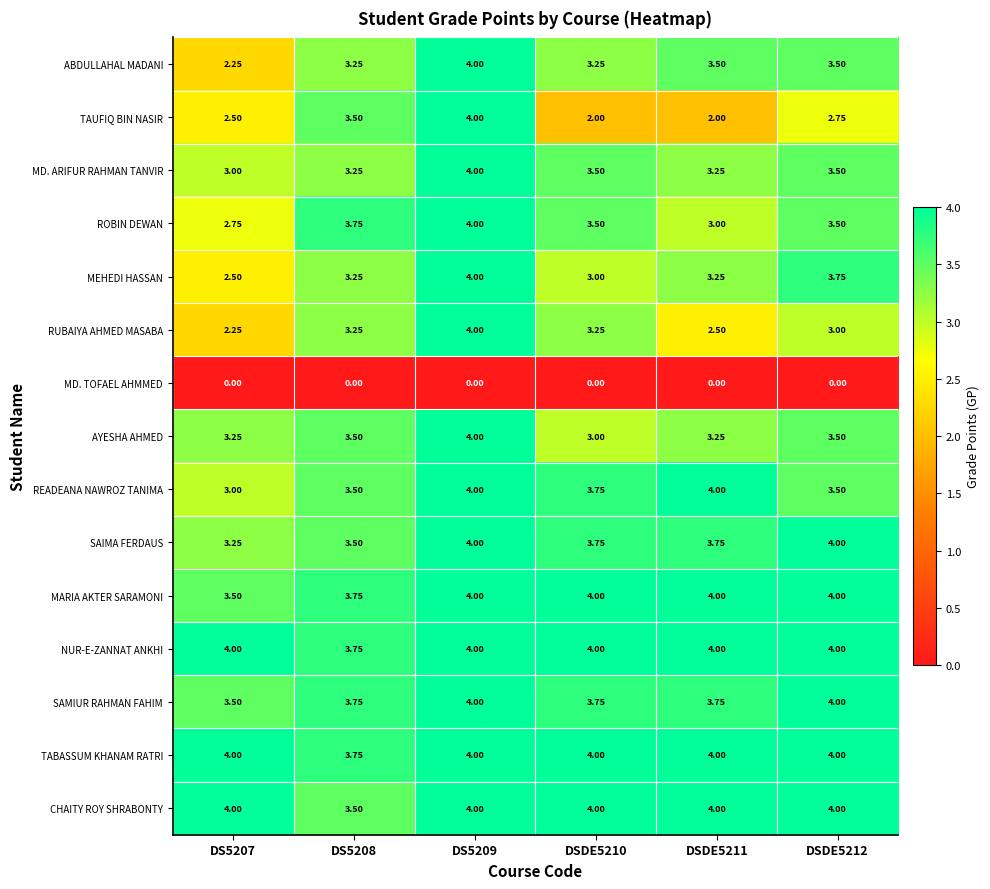

Which series has the widest spread of values?

TAUFIQ BIN NASIR